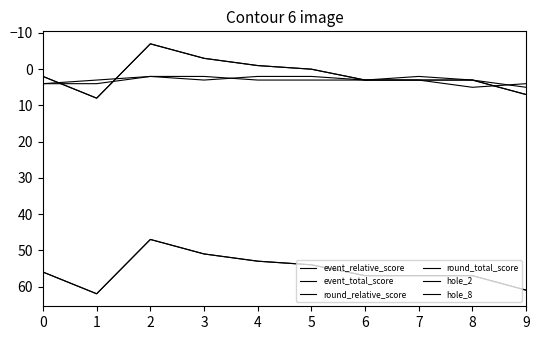

What is the value of the event_total_score point at the 5th from the left?

53